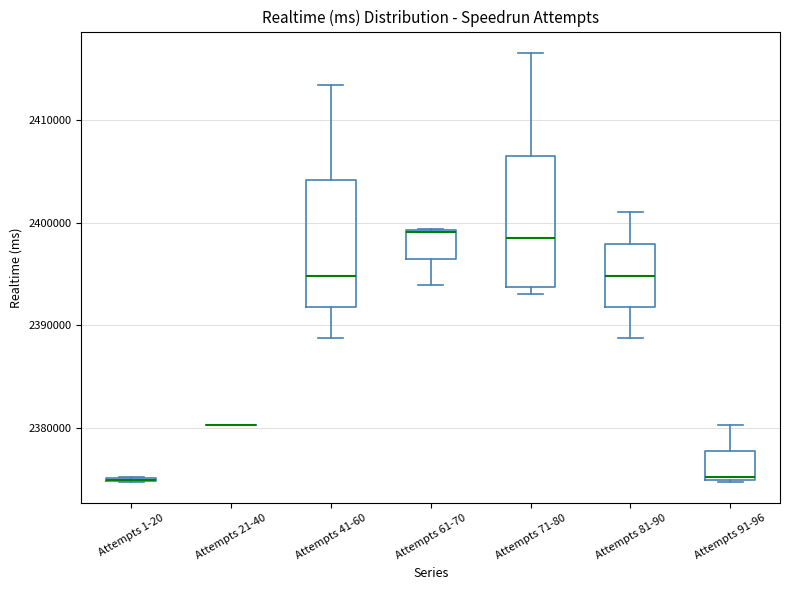

Where is the lower edge of the box for Attempts 91-96 on the y-axis? The values are not printed on the chart, so give them approximately, as read against the axis.

2375000